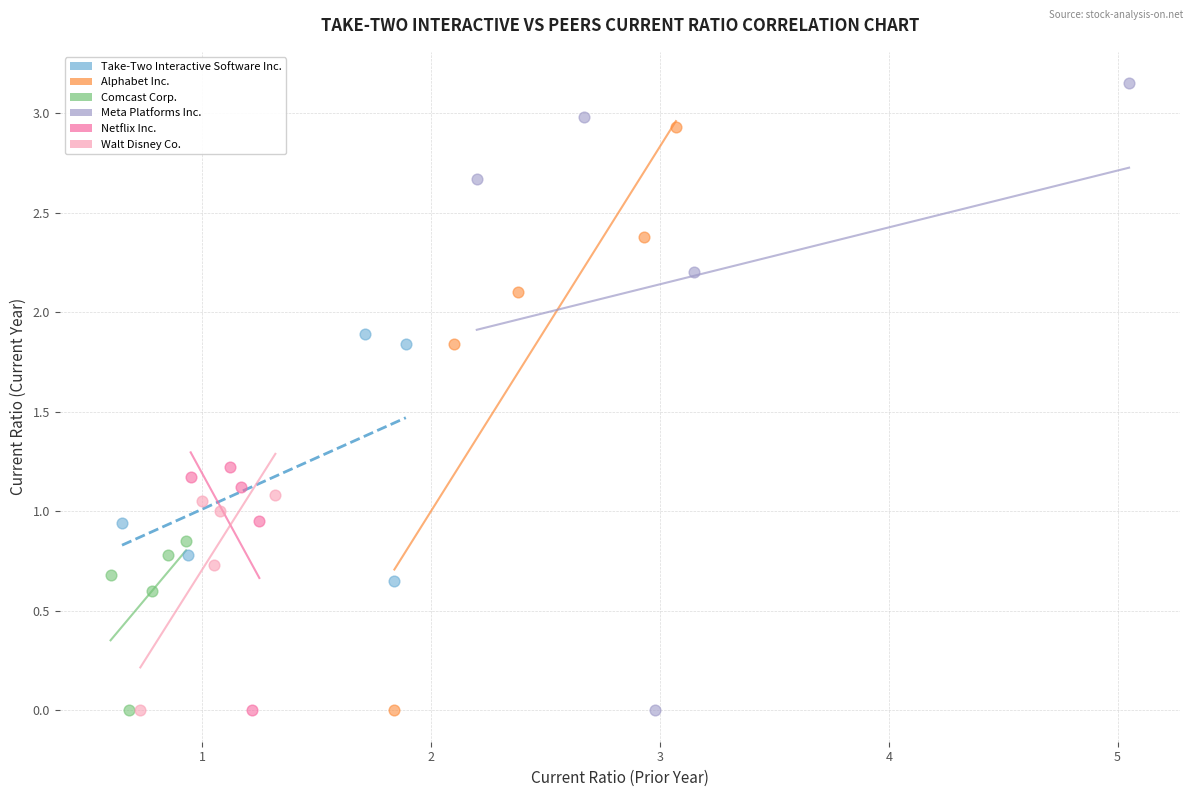

Which series has the widest spread of Y values?

Meta Platforms Inc.